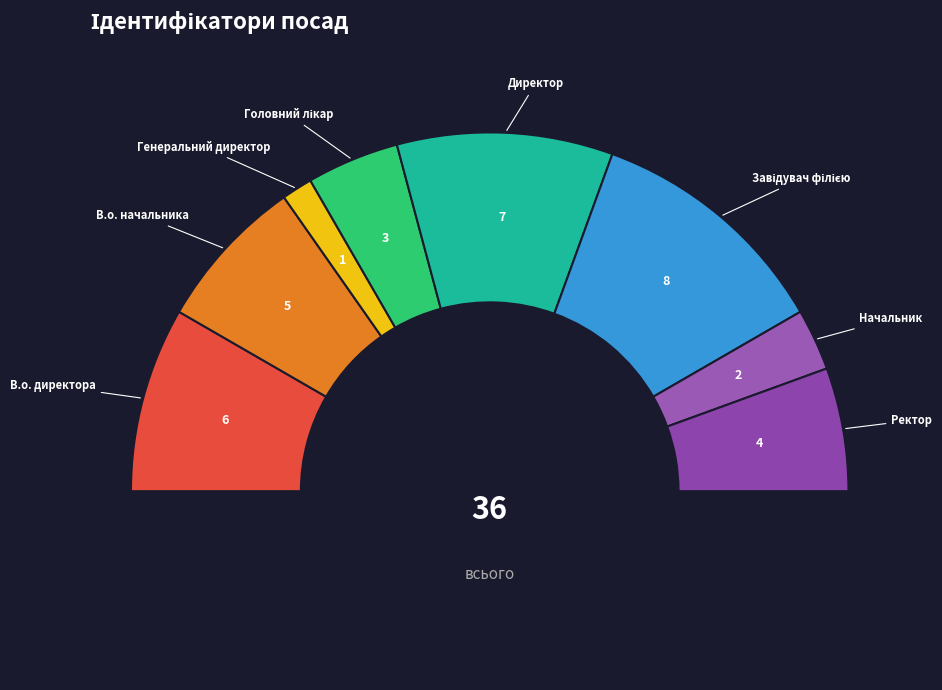

Is it true that Головний лікар is 1% of the pie?

False